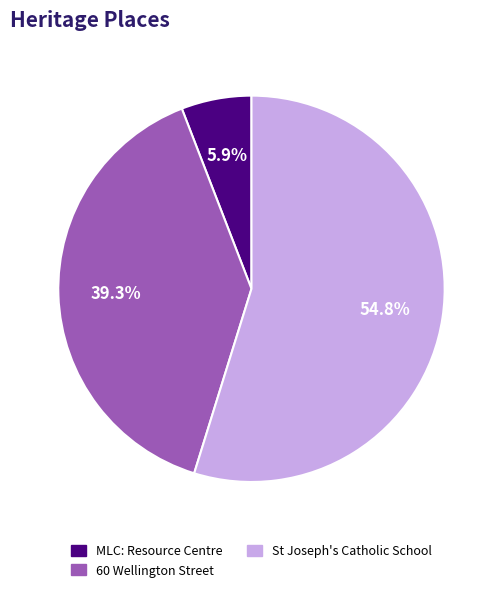

Which slice is the smallest?

MLC: Resource Centre